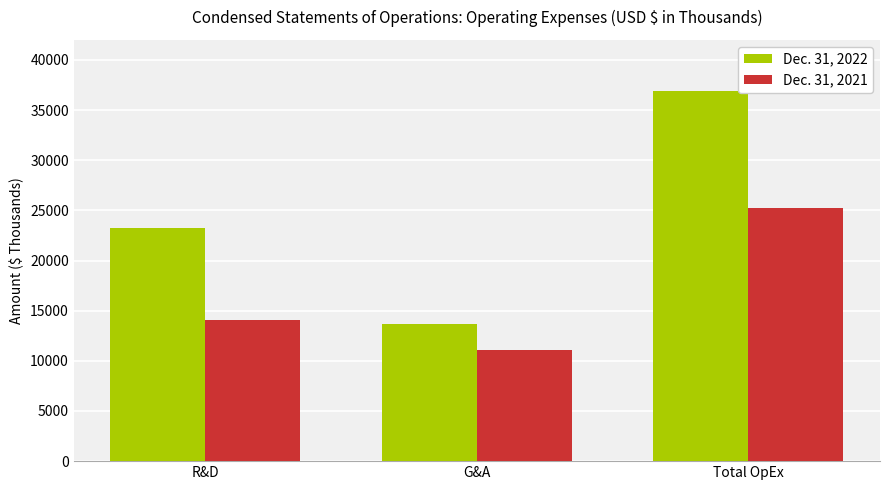

Which series changed the most between G&A and Total OpEx?

Dec. 31, 2022